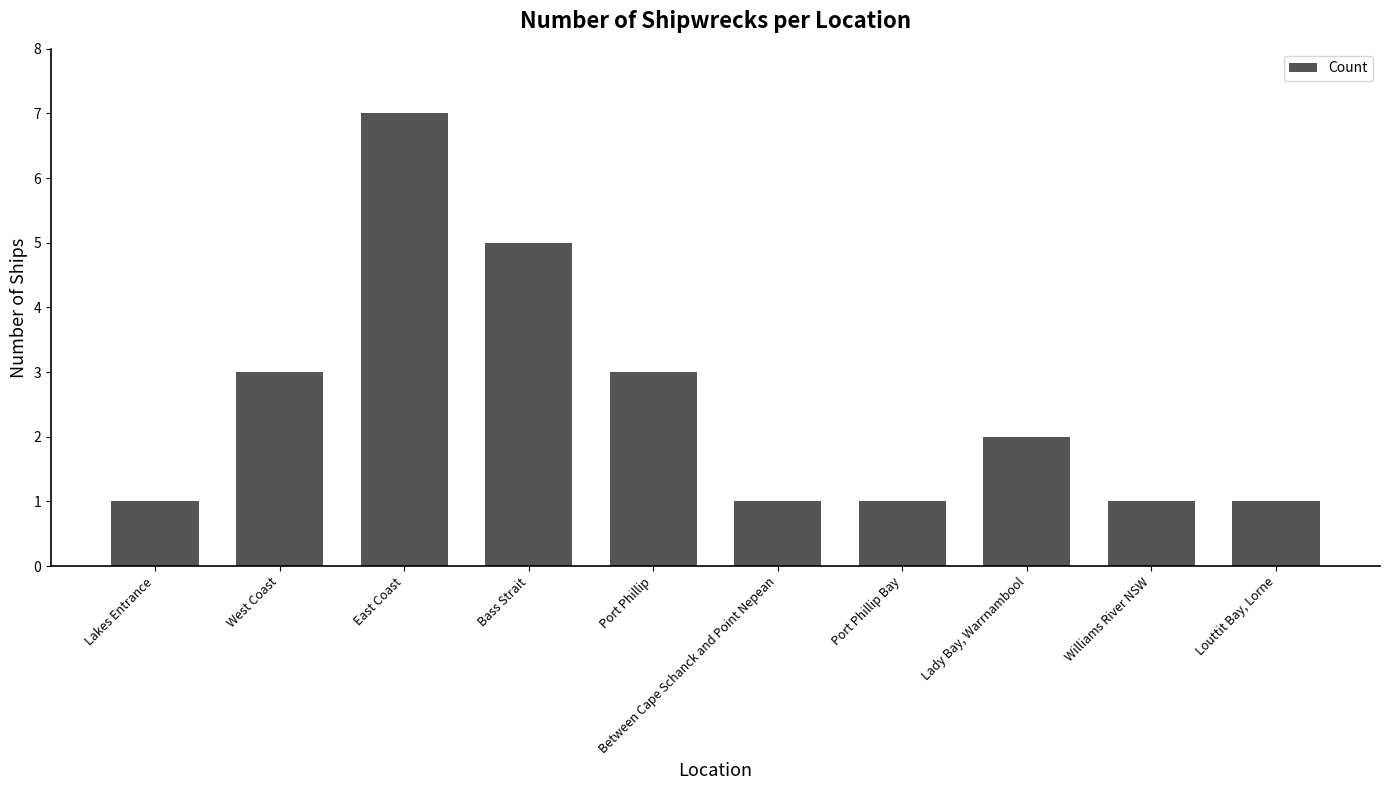

What is the label of the 3rd bar from the left?

East Coast